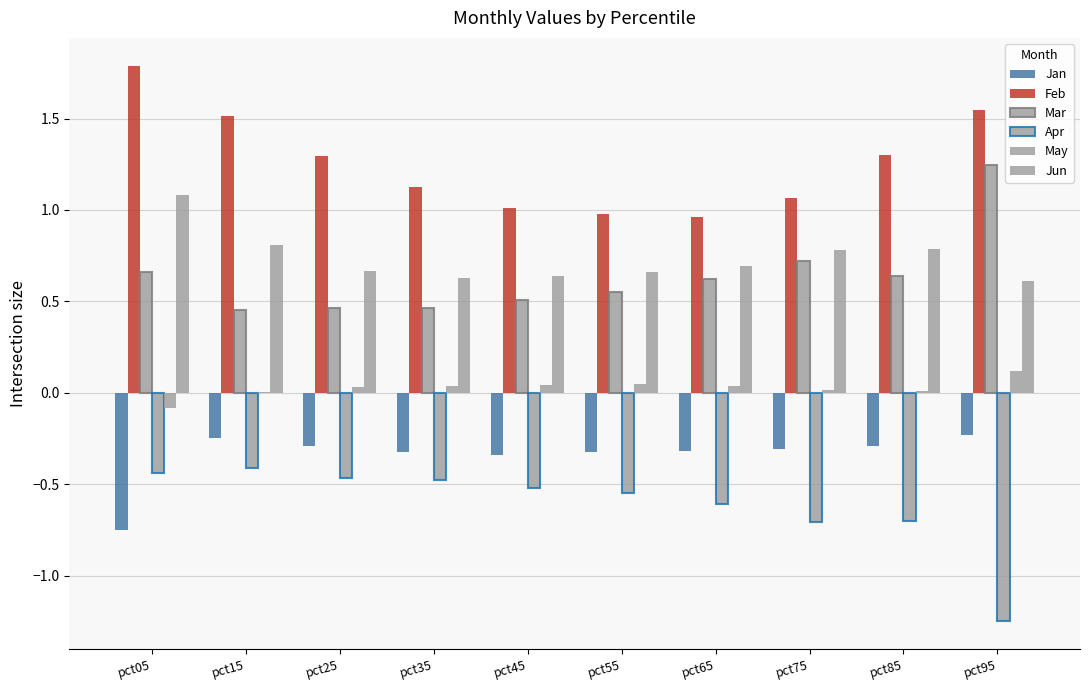

What is the value of the Apr bar at the 10th from the left?

-1.3